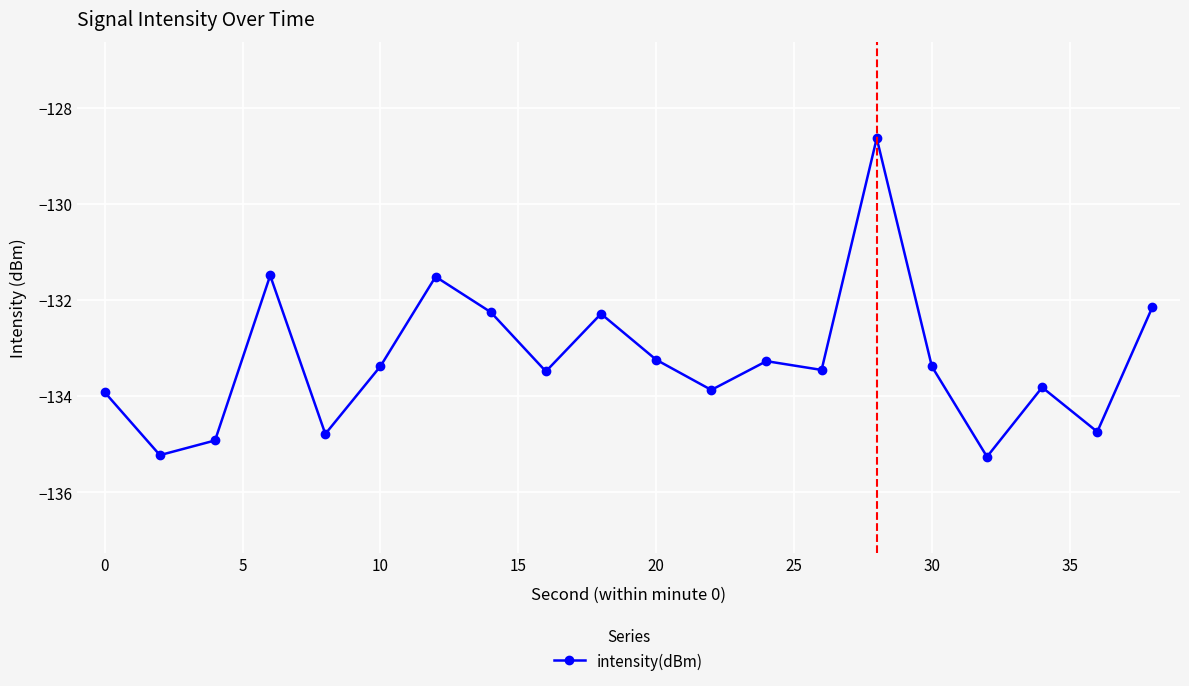

What is the value of the 20th point from the left?

-132.1